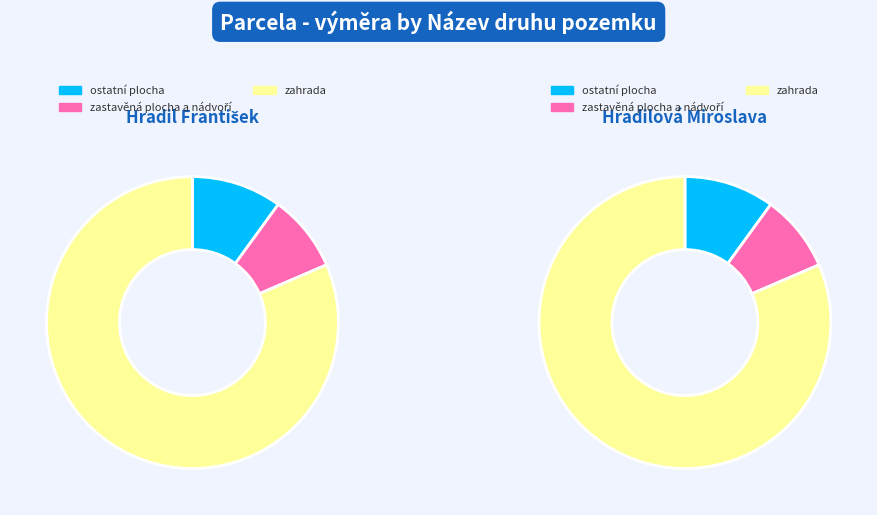

The Hradil František slice represents 61% of the pie. True or false?

False